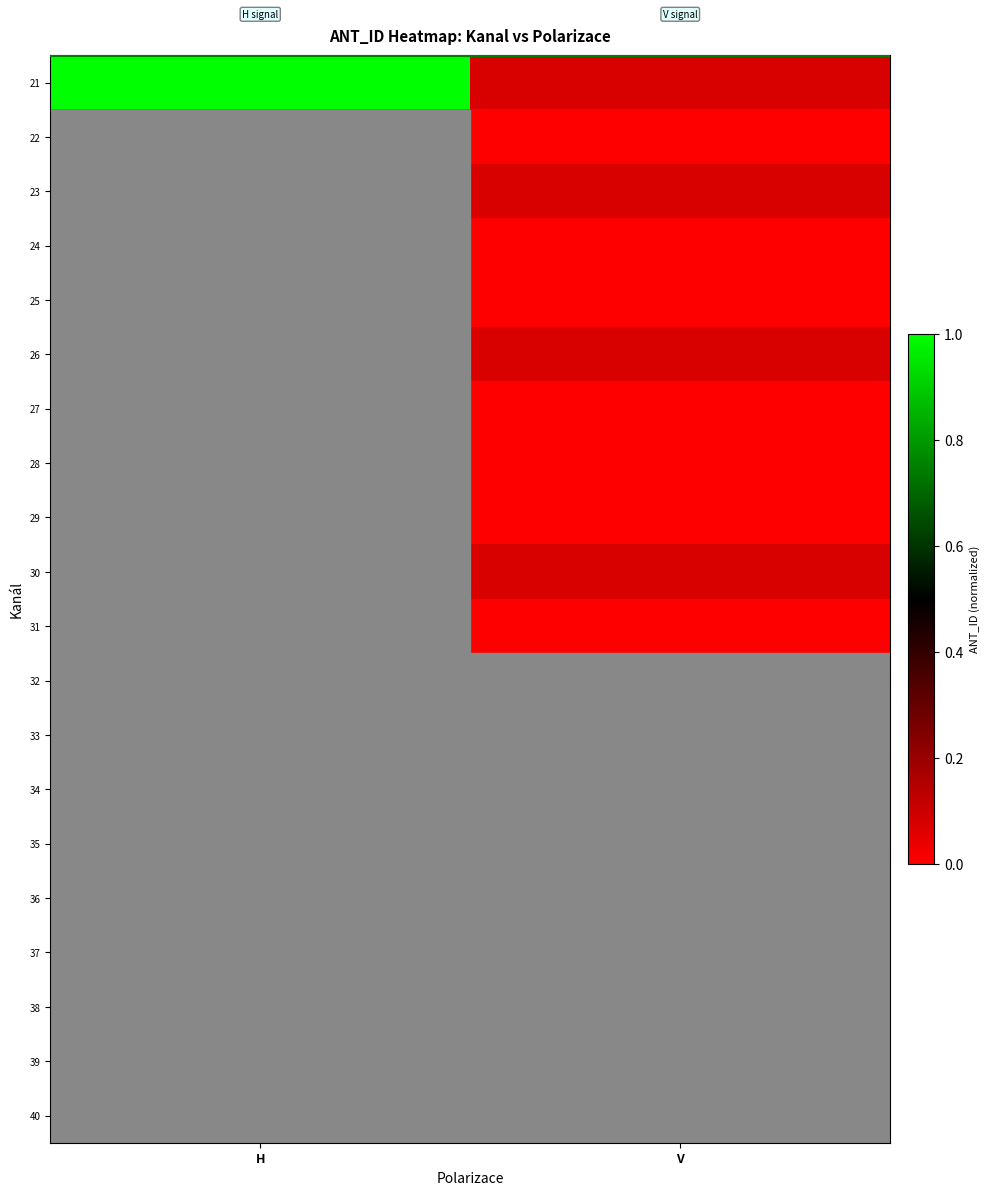

Reading left to right, transcribe all the data shown in this chart.

21: H=1.0	V=0.1
22: H=0.9	V=0.0
23: H=0.8	V=0.1
24: H=0.1	V=0.0
25: H=0.2	V=0.0
26: H=0.1	V=0.1
27: H=0.3	V=0.0
28: H=0.2	V=0.0
29: H=0.2	V=0.0
30: H=0.2	V=0.1
31: H=0.3	V=0.0
32: H=0.2	V=0.0
33: H=0.2	V=0.0
34: H=0.1	V=0.1
35: H=0.3	V=0.0
36: H=0.2	V=0.0
37: H=0.2	V=0.0
38: H=0.2	V=0.1
39: H=0.2	V=0.0
40: H=0.2	V=0.0